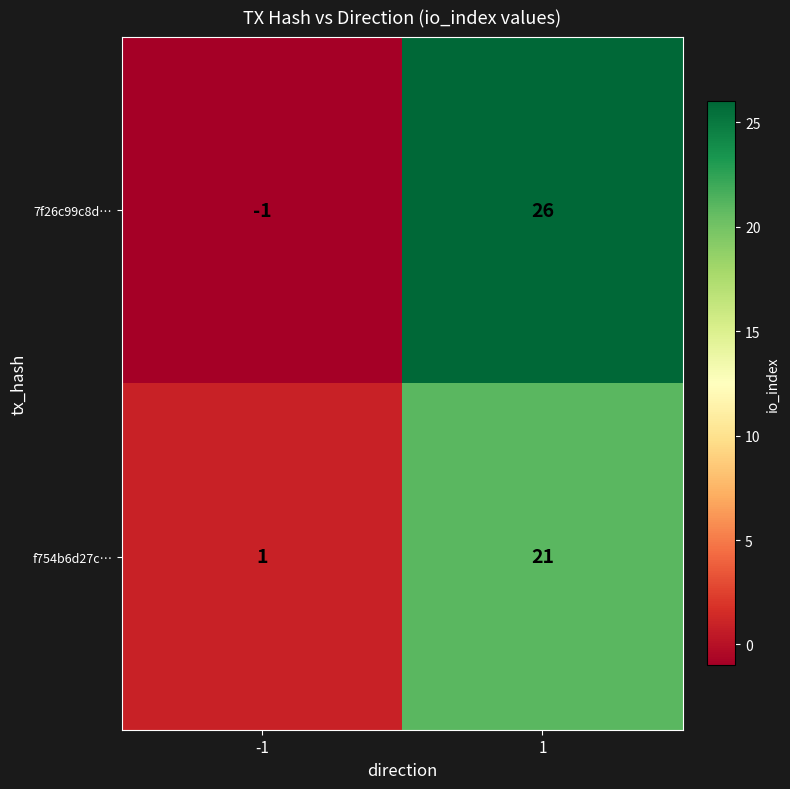

The value of f754b6d27c… at -1 is 2. True or false?

False